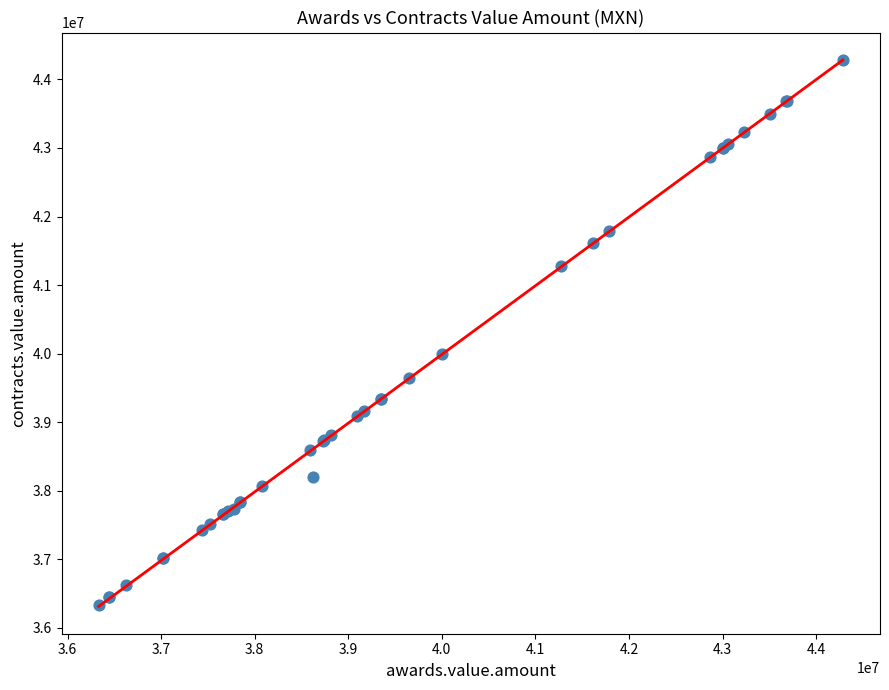

What Y value in the scatter plot is closest to 40308936?

40000000.0